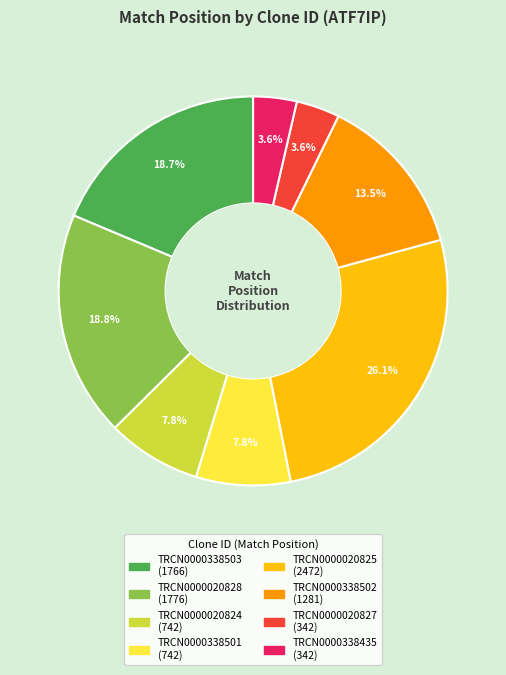

Between TRCN0000020825 and TRCN0000020824, which is larger?

TRCN0000020825